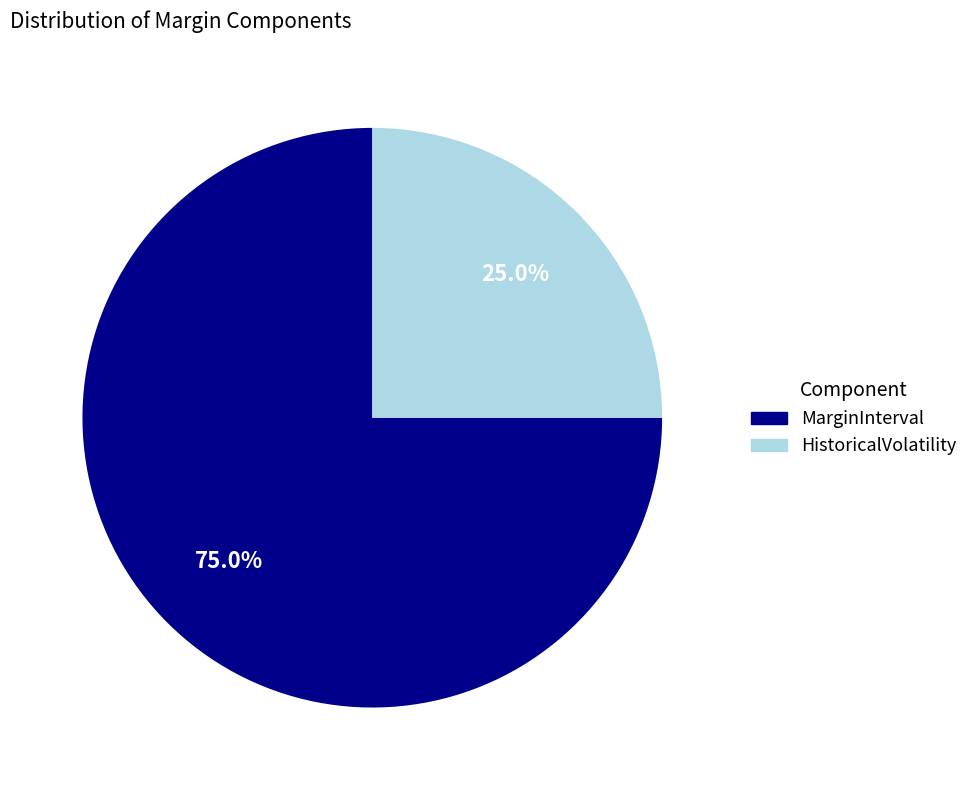

Does any single category account for the majority?

Yes